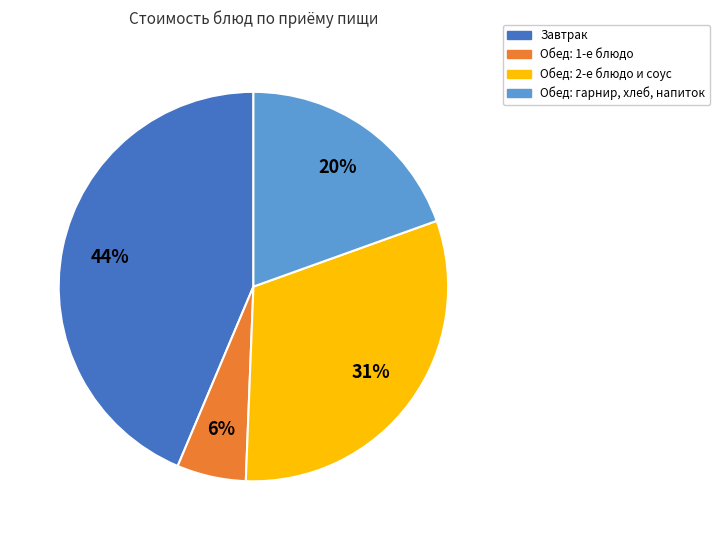

Rank the categories by value from lowest to highest.

Обед: 1-е блюдо, Обед: гарнир, хлеб, напиток, Обед: 2-е блюдо и соус, Завтрак